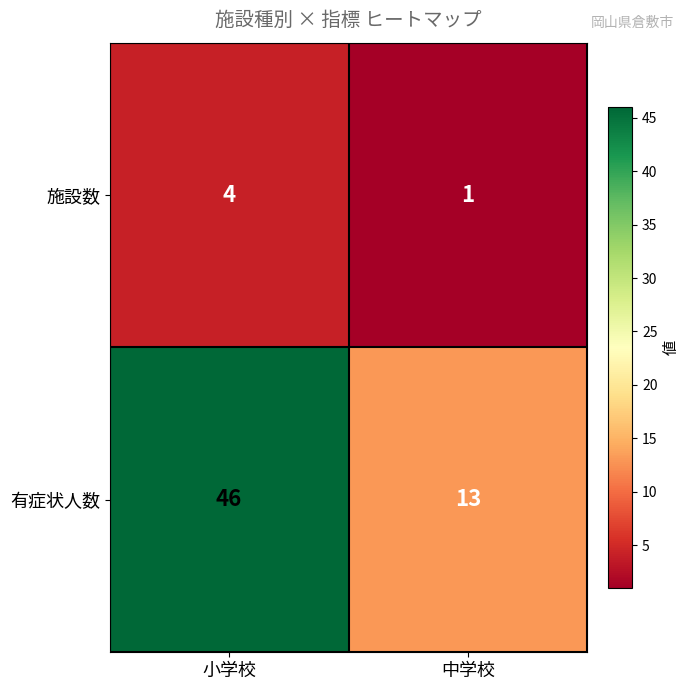

What is the difference between the 有症状人数 values at 中学校 and 小学校?

33